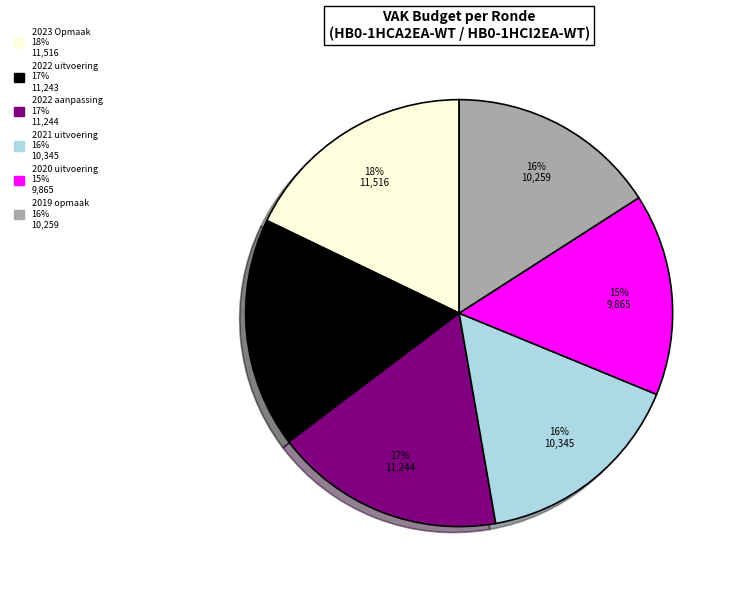

Approximately how many times larger is the value at 2023 Opmaak compared to 2021 uitvoering?

1.1